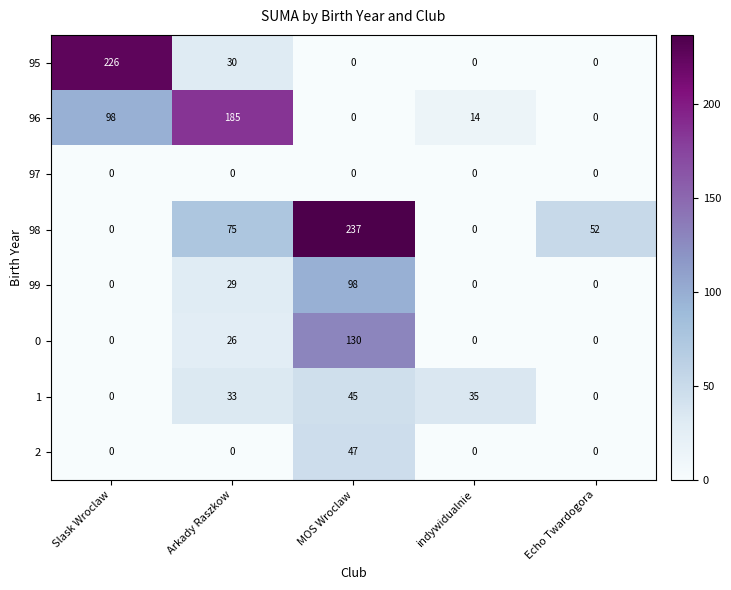

Count the number of categories in the chart.

5